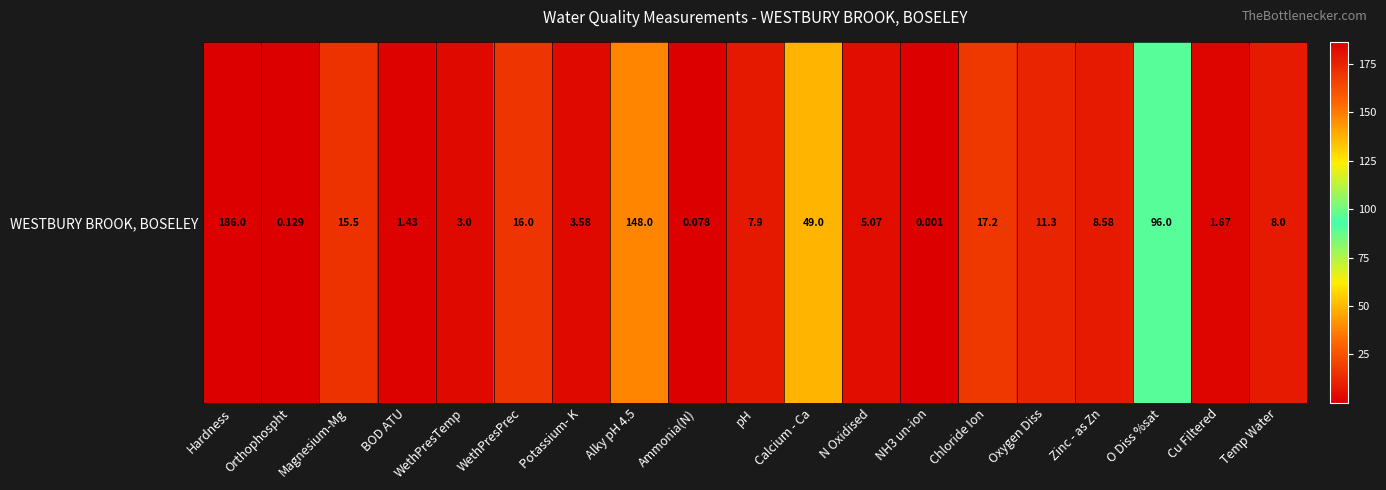

Count the number of values greater than 8.

9